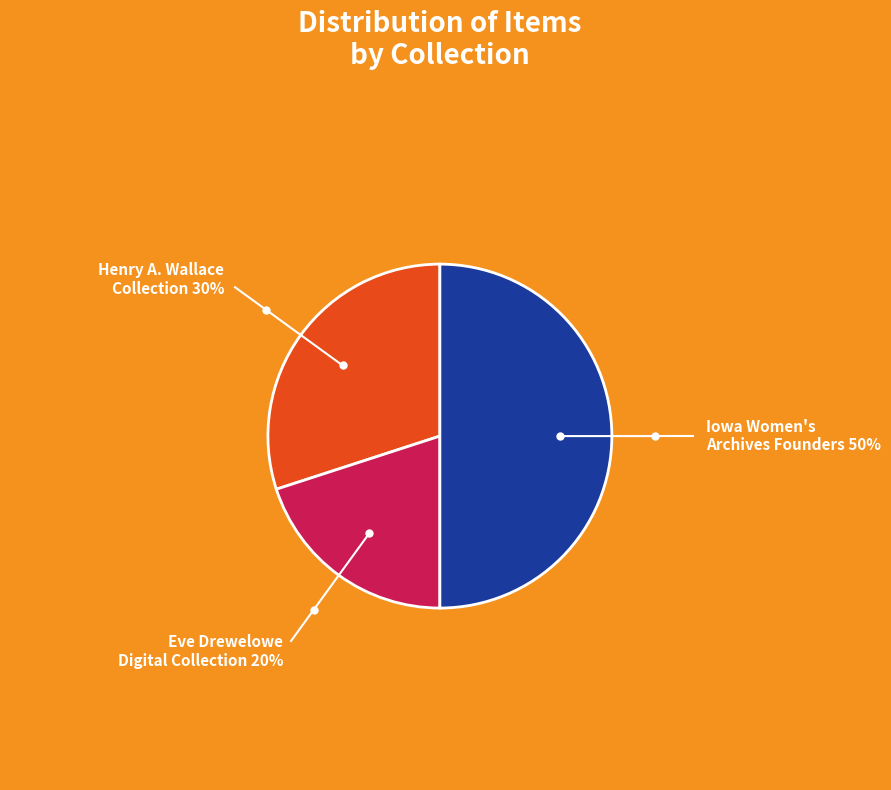

Does Henry A. Wallace Collection represent more than half of the total?

No